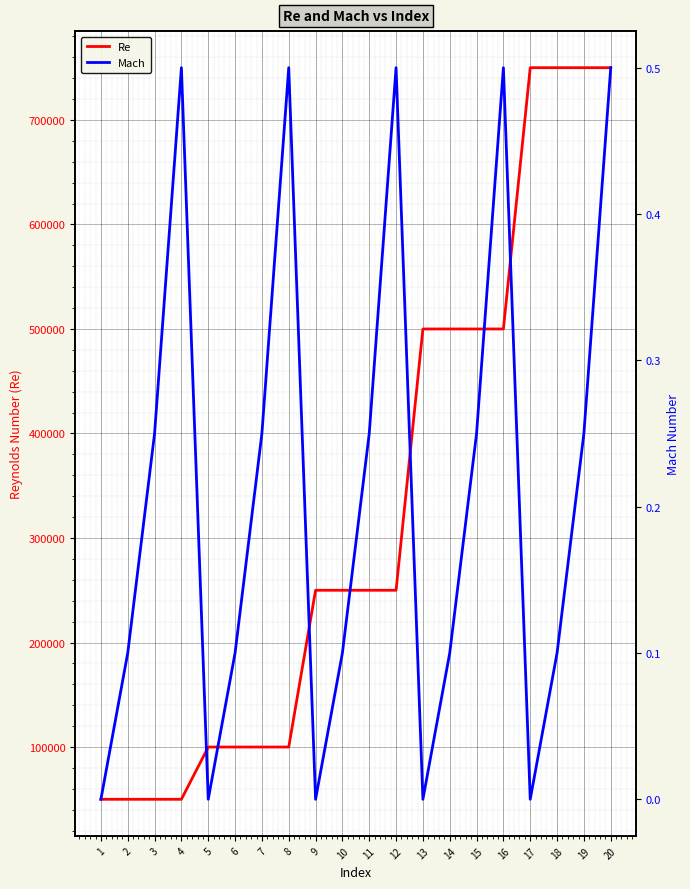

At which category does the chart reach its minimum across all series?

1